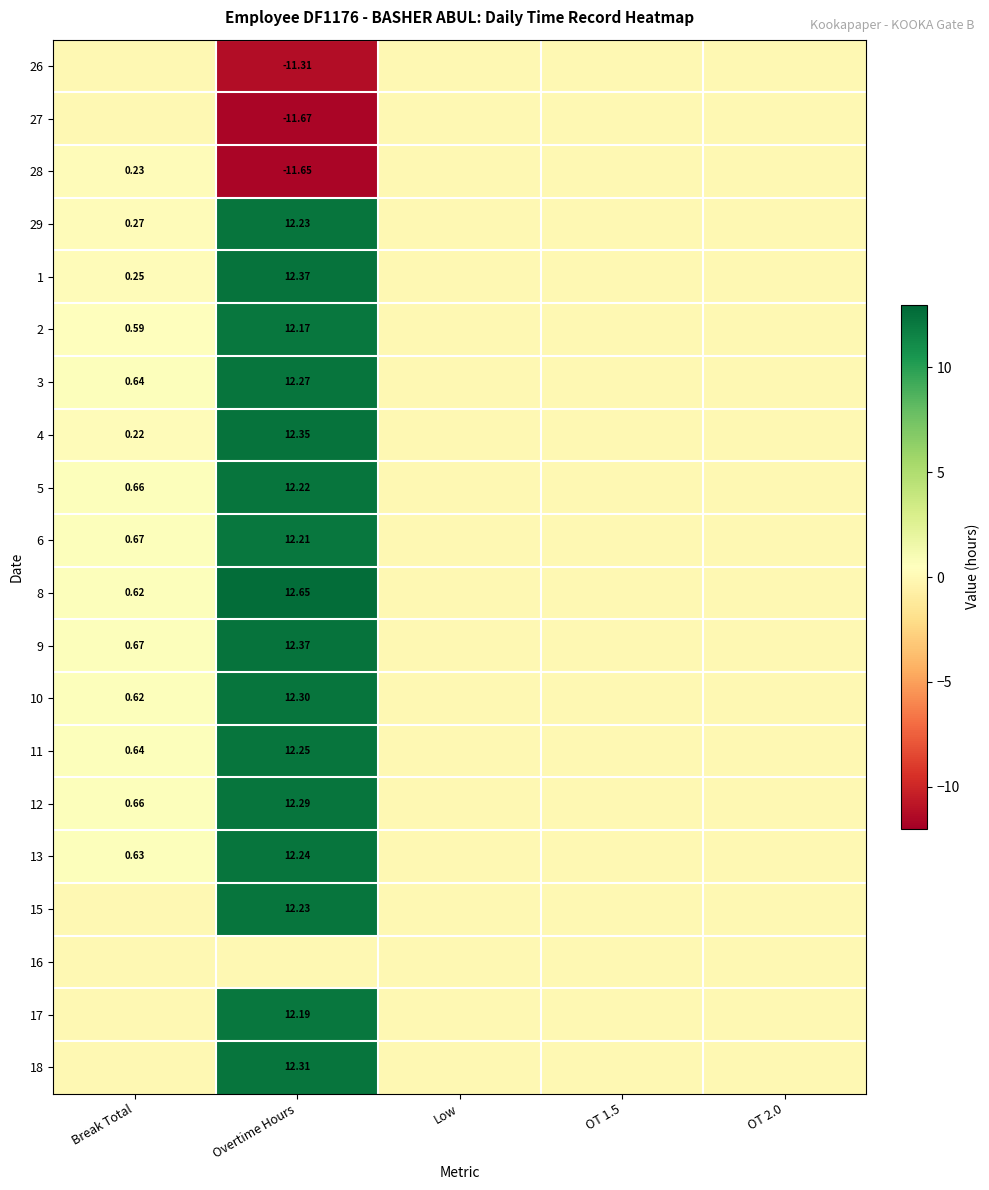

At Low, list the series in order from largest to smallest.

26, 27, 28, 29, 1, 2, 3, 4, 5, 6, 8, 9, 10, 11, 12, 13, 15, 16, 17, 18